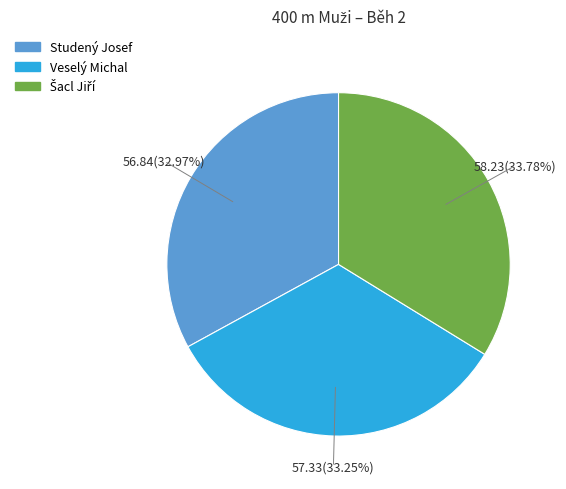

Does any single category account for the majority?

No